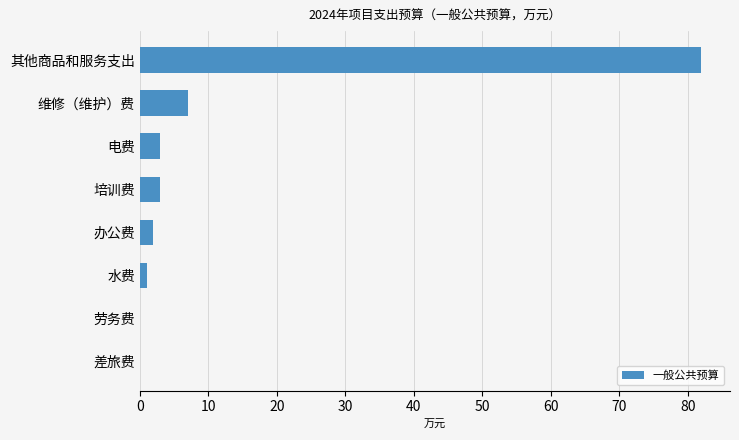

Reading top to bottom, transcribe all the data shown in this chart.

其他商品和服务支出=82	维修（维护）费=7	电费=3	培训费=3	办公费=2	水费=1	劳务费=0	差旅费=0